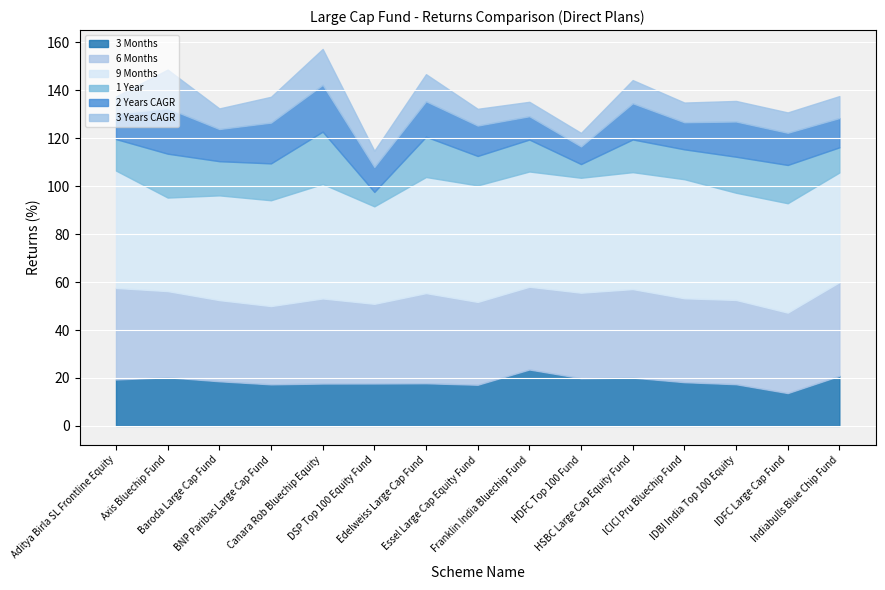

What is the label of the 1st point from the left?

Aditya Birla SL Frontline Equity